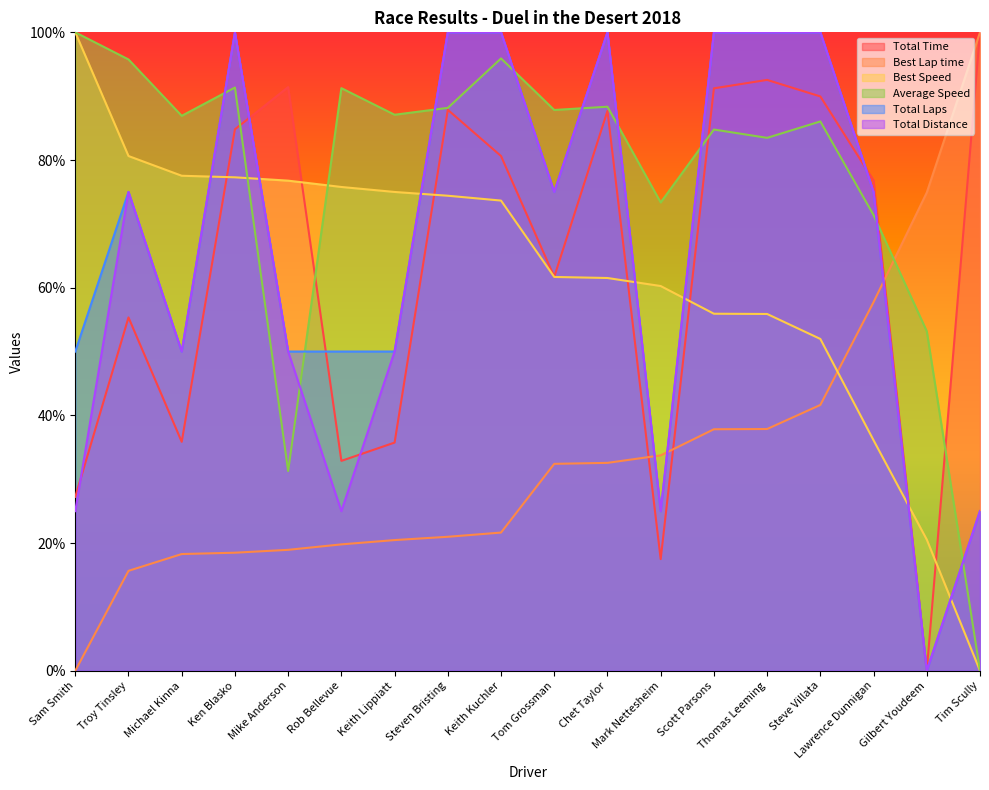

What position from the right is Steve Villata?

4